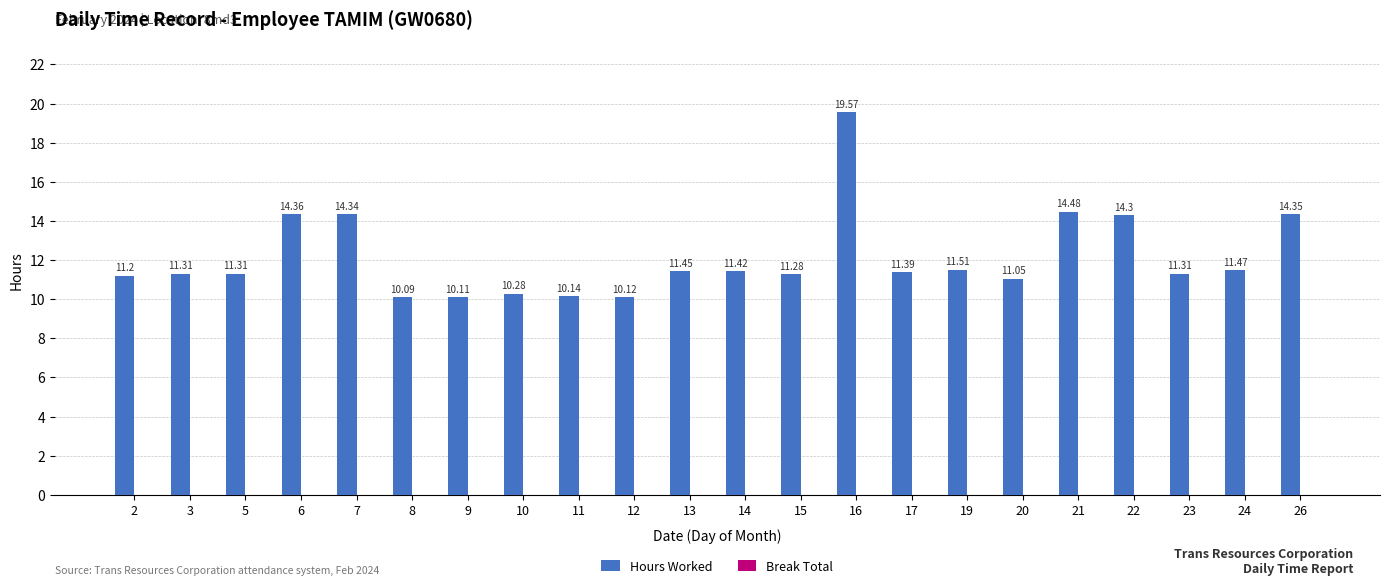

Which has a higher value, 24 or 19?

19